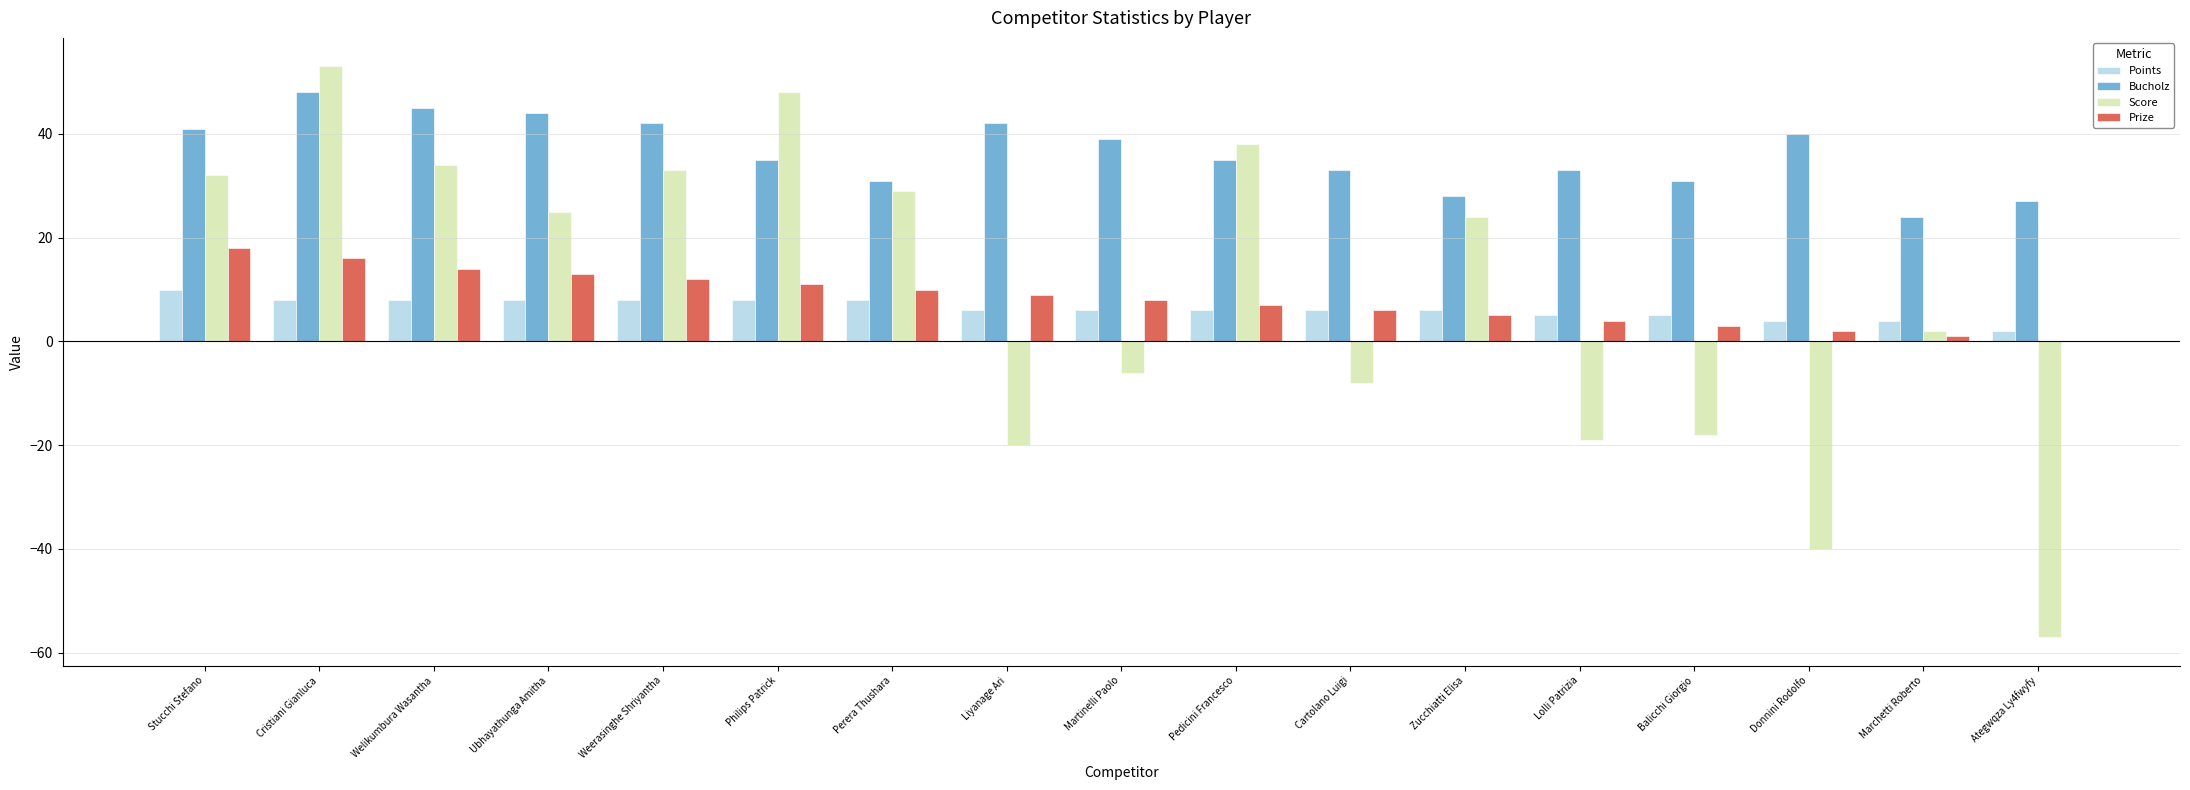

What is the sum of the Score values at Pedicini Francesco and Weerasinghe Shriyantha?

71